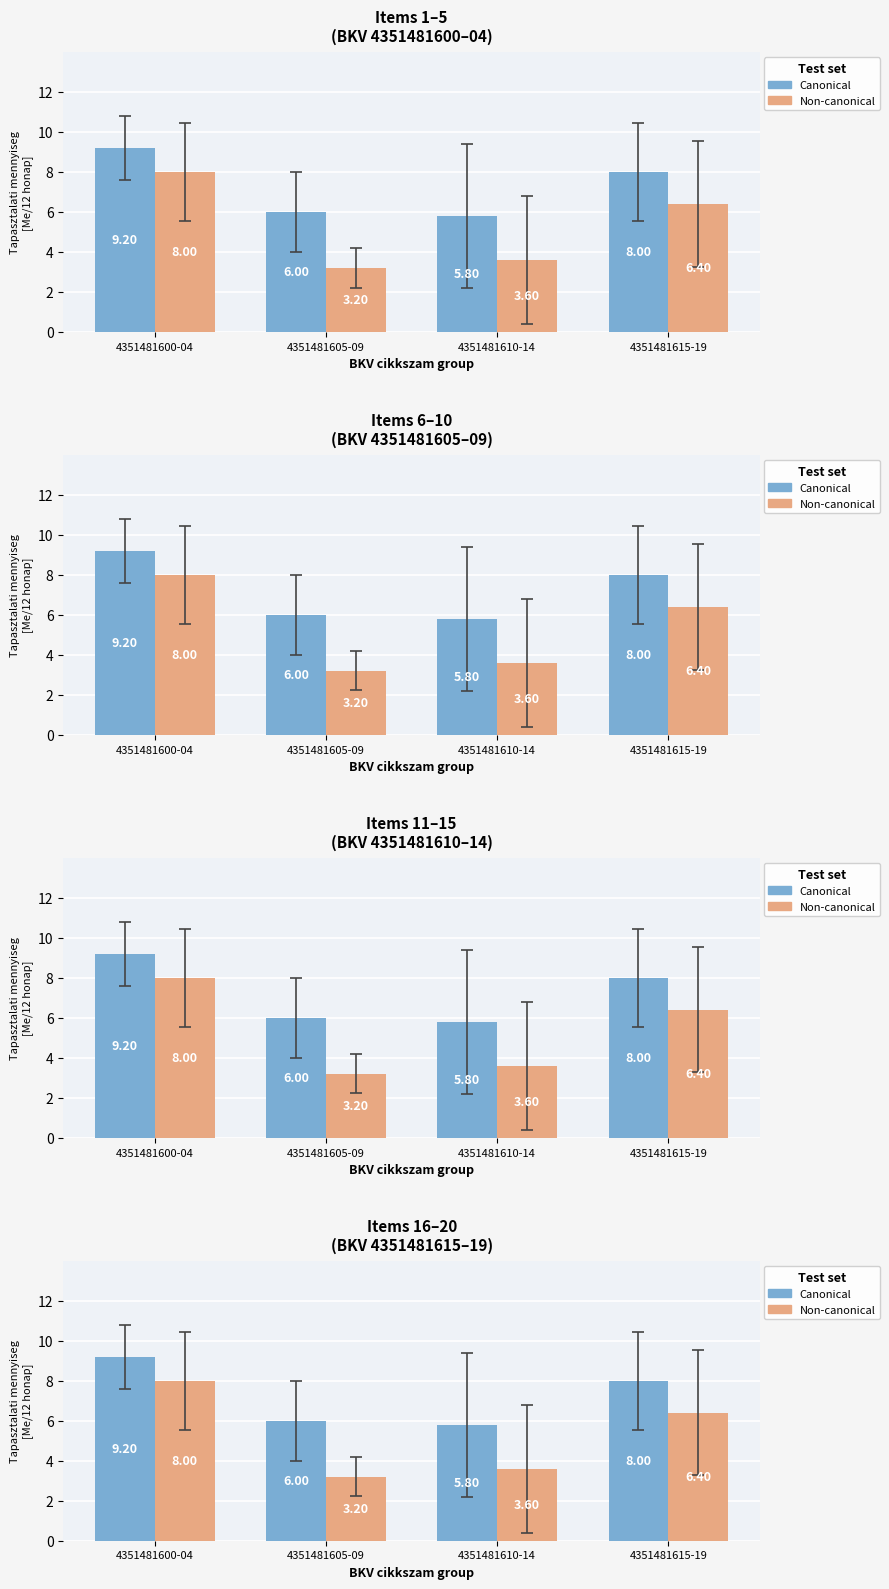

What is the maximum value shown in the chart?

9.2